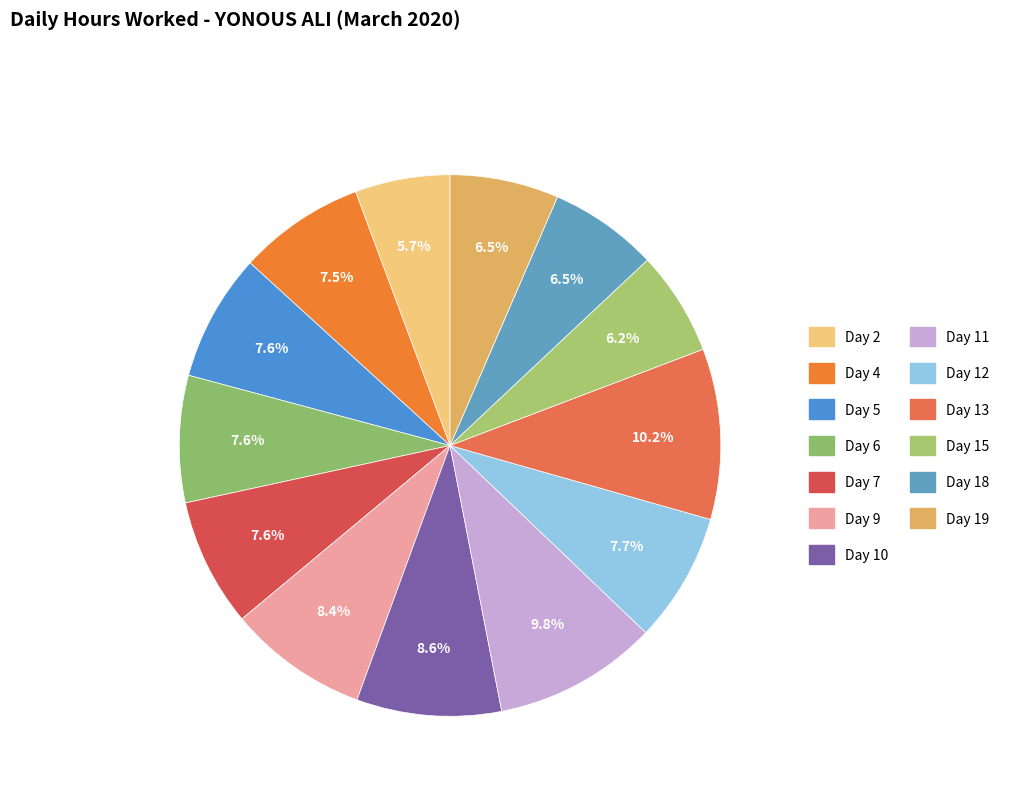

Does any single category account for the majority?

No